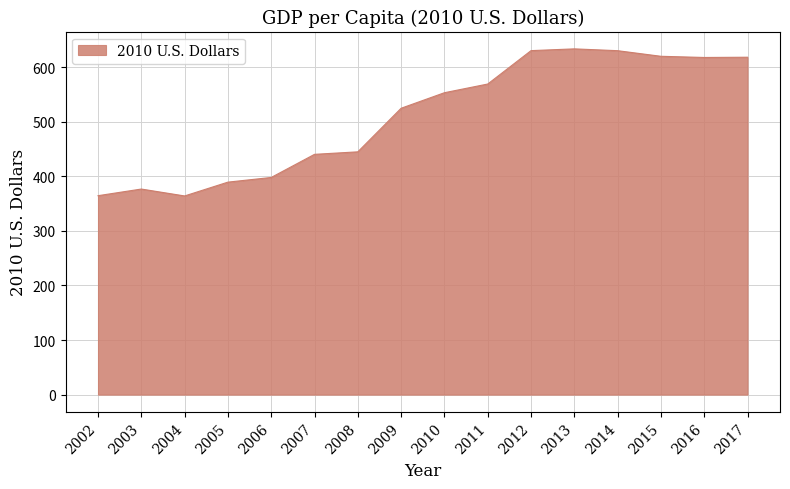

How many lines are shown in the chart?

1